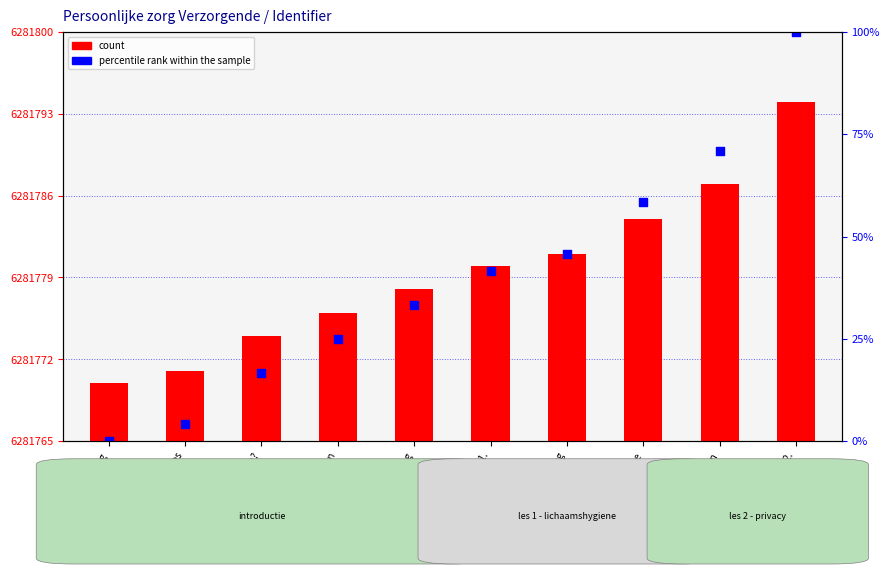

What are all the series names shown in the legend?

count, percentile rank within the sample